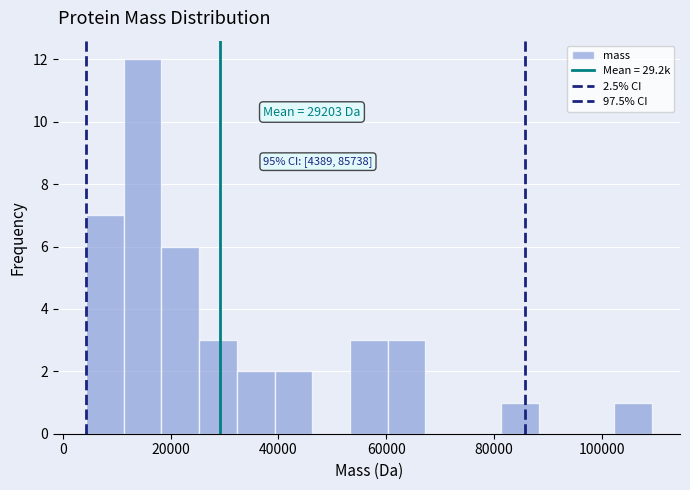

Read against the x-axis, roughly where is the centre of the tallest bar?

14000